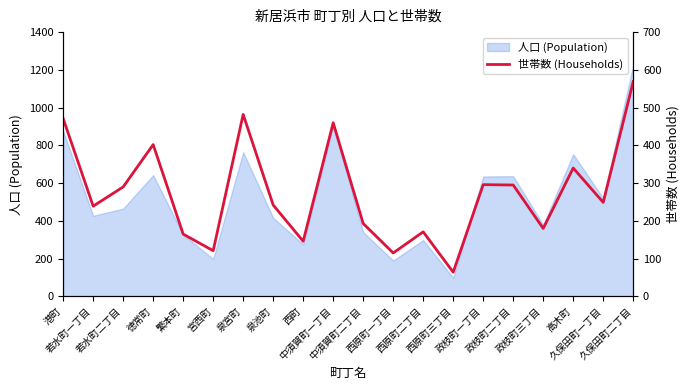

What is the highest value of the 人口 (Population) series?

1226